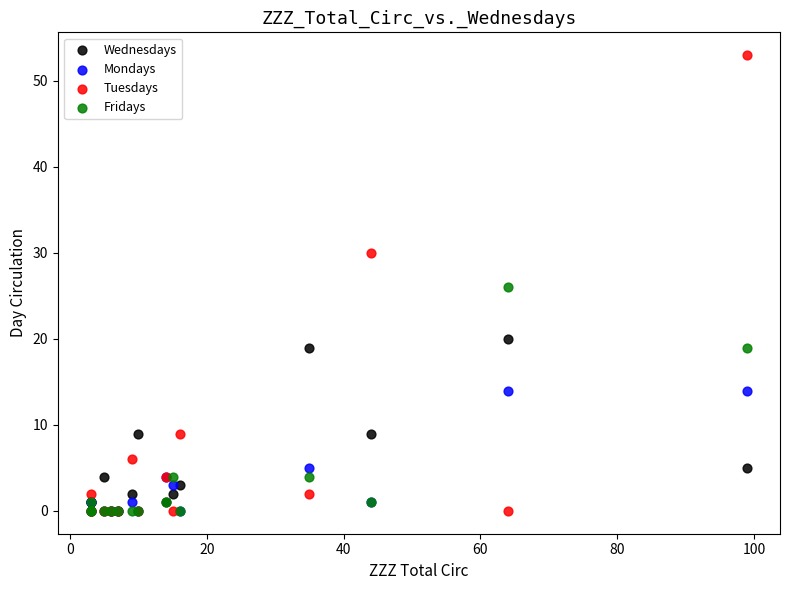

In the Mondays series, what Y value is closest to 7?

5